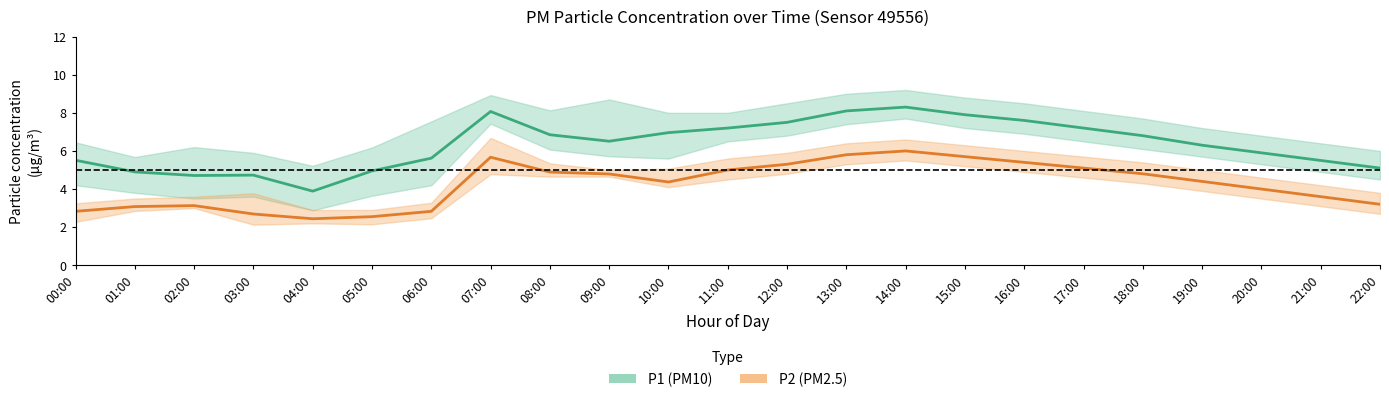

Read the P1 (PM10) value at 06:00.

5.6